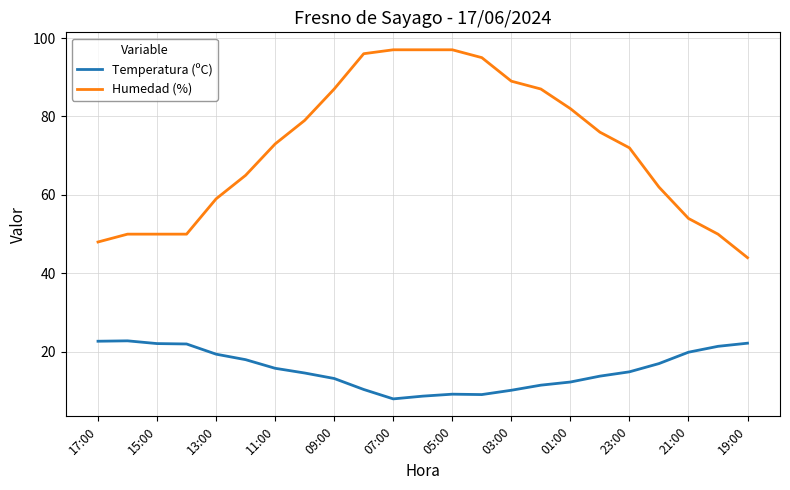

Which series has the largest range (max minus min)?

Humedad (%)